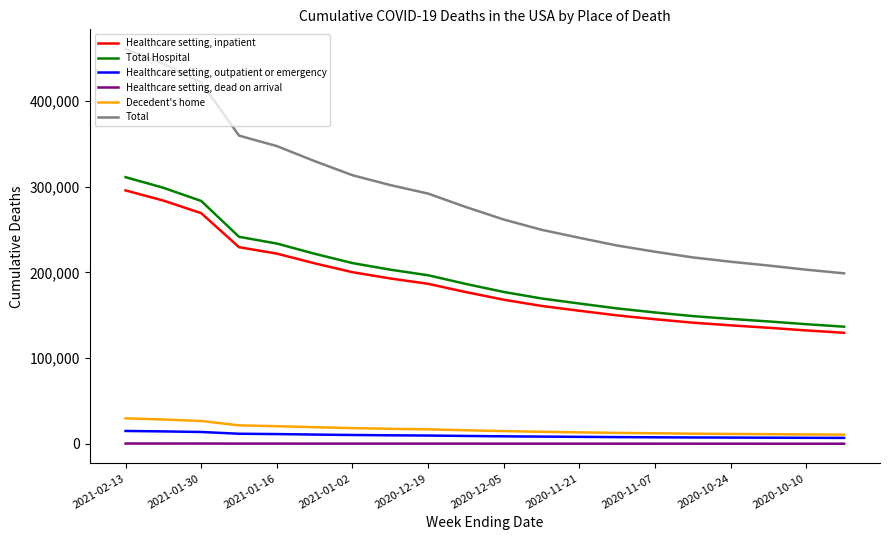

Which series has the largest total across all categories?

Total